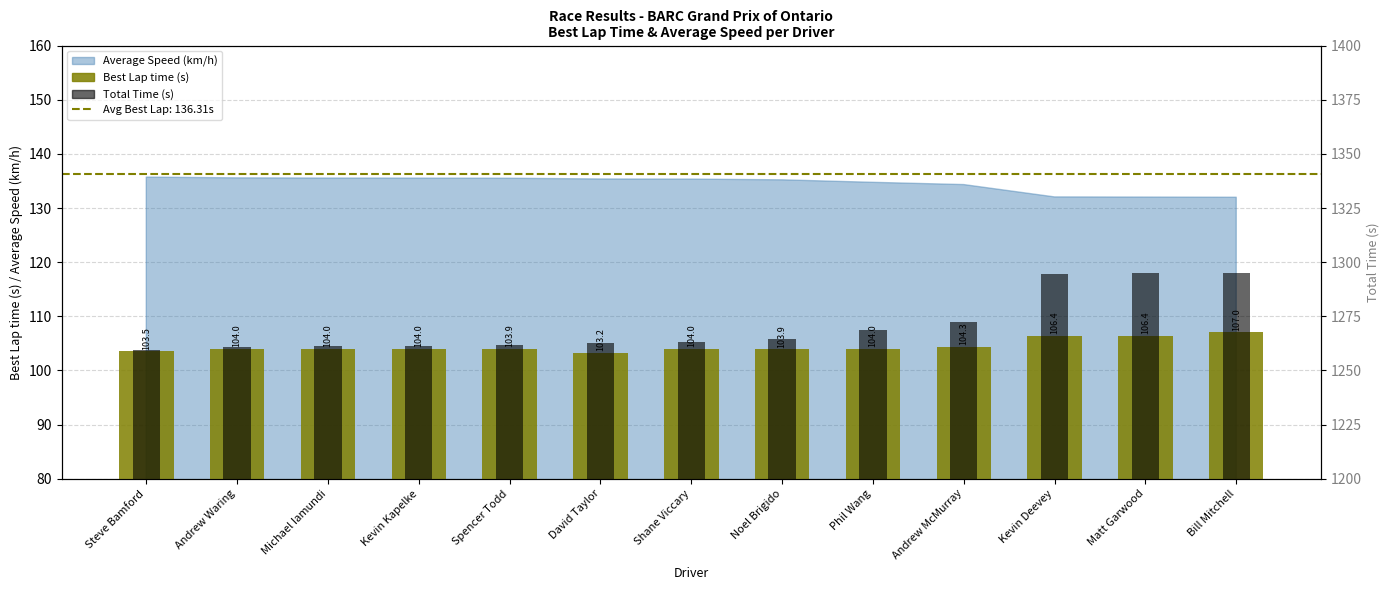

At which category is the sum across all series the highest?

Bill Mitchell